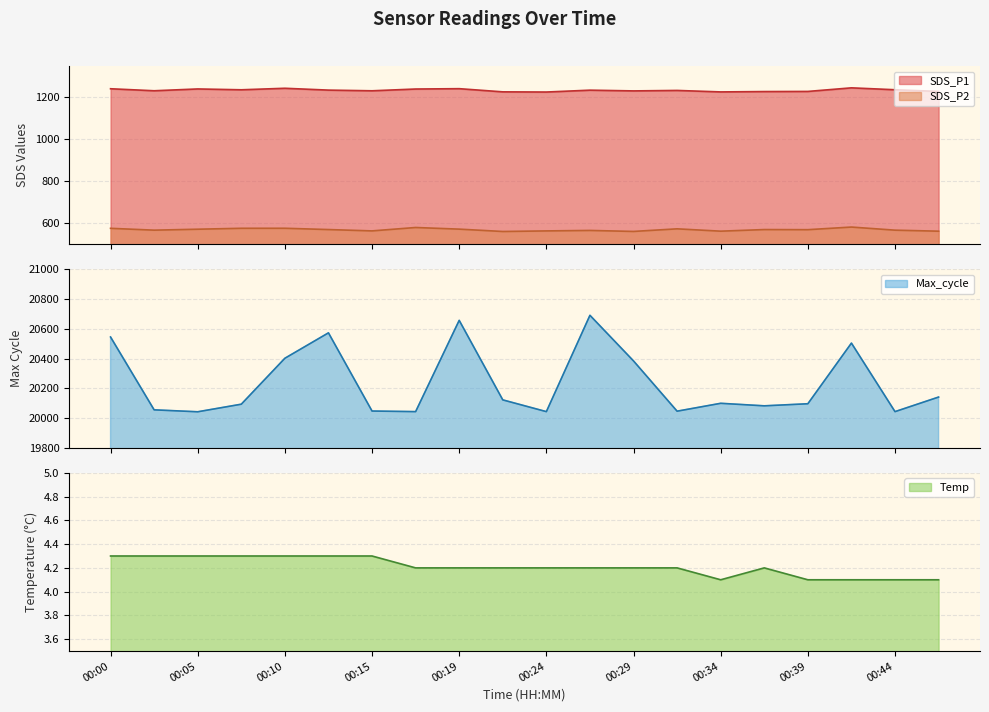

Which series has the largest total across all categories?

Max_cycle